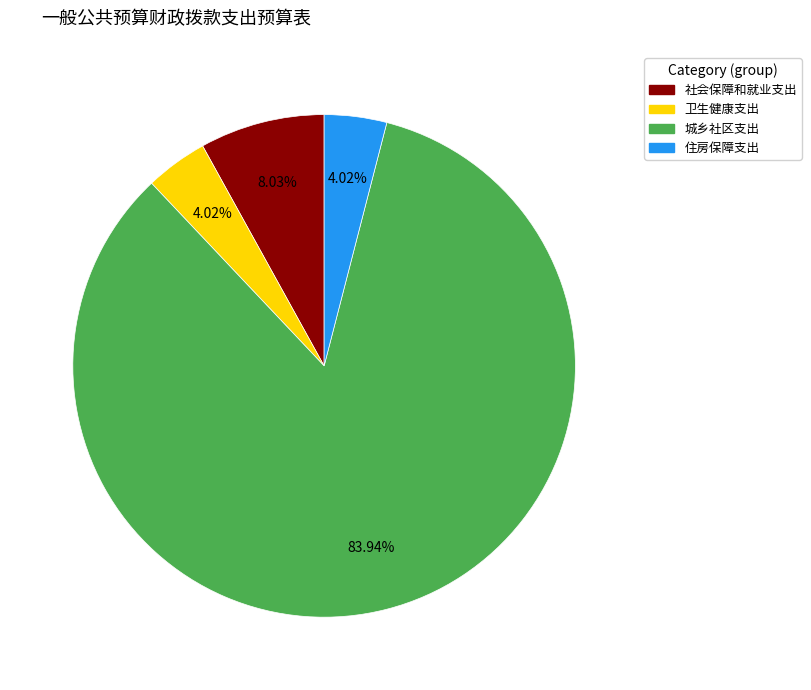

Between 住房保障支出 and 城乡社区支出, which is larger?

城乡社区支出